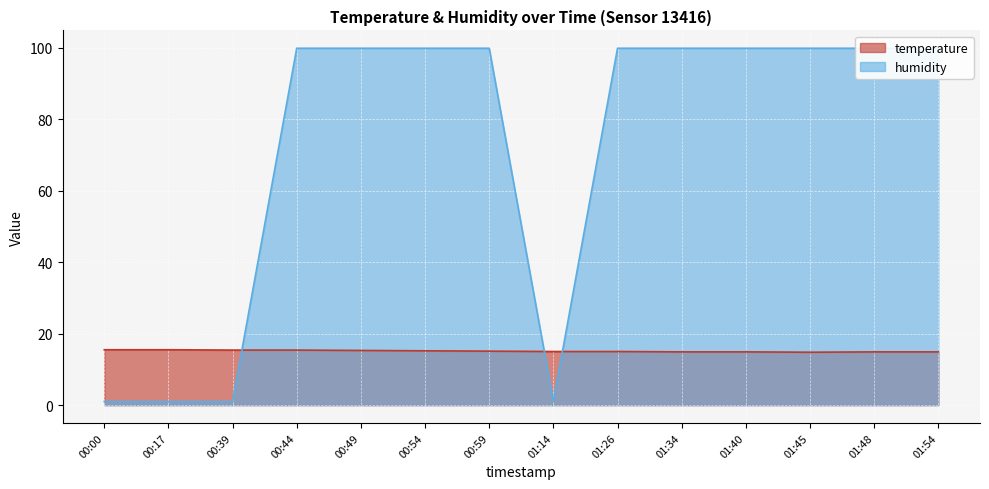

Rank the categories by humidity value from highest to lowest.

00:44, 00:49, 00:54, 00:59, 01:26, 01:34, 01:40, 01:45, 01:48, 01:54, 00:00, 00:17, 00:39, 01:14